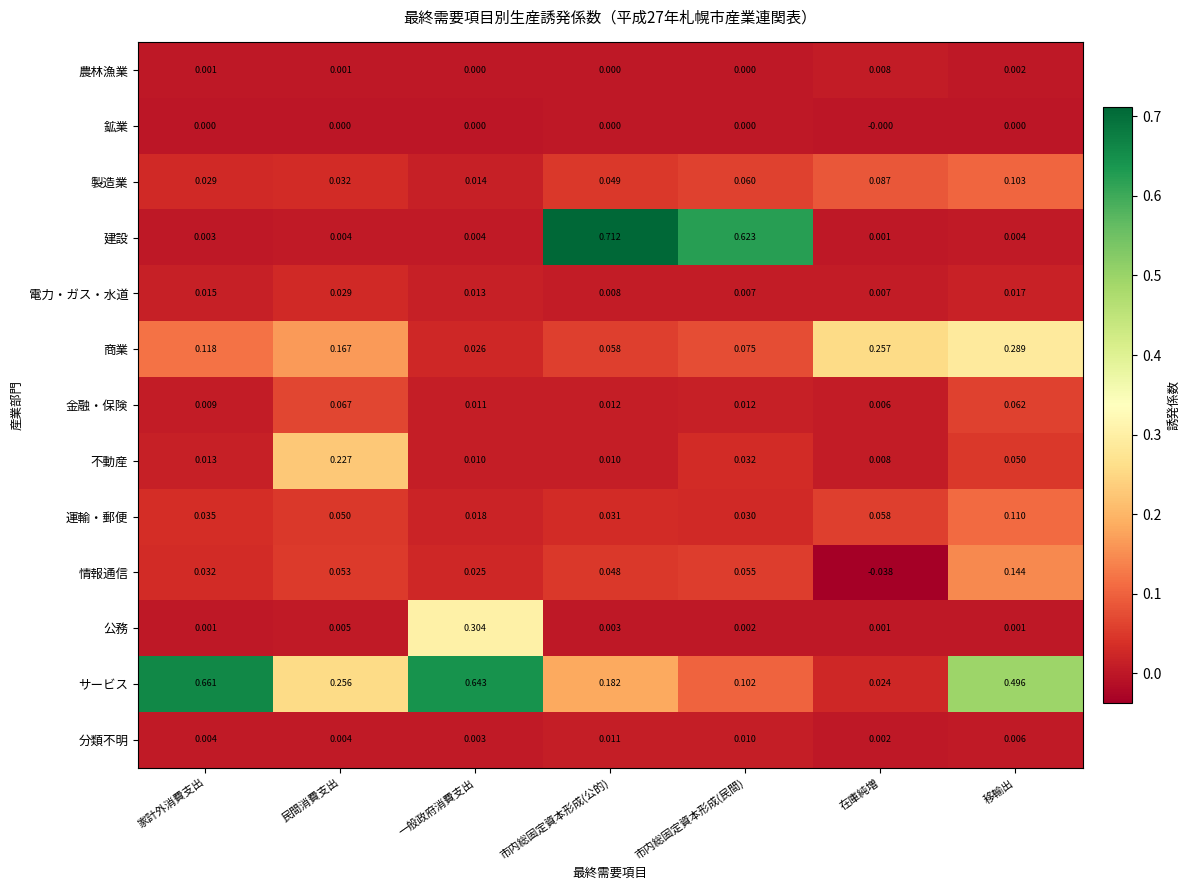

At which category is the sum across all series the highest?

移輸出